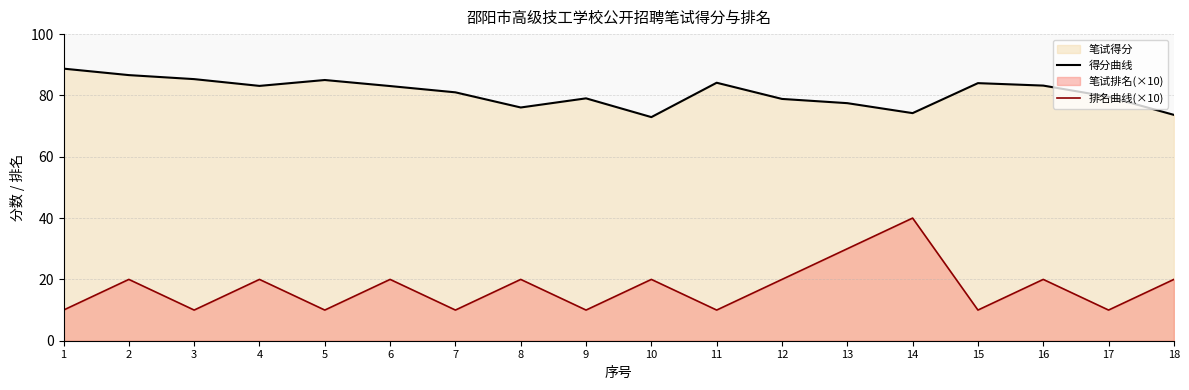

True or false: 得分曲线 and 排名曲线(×10) intersect in this chart.

False